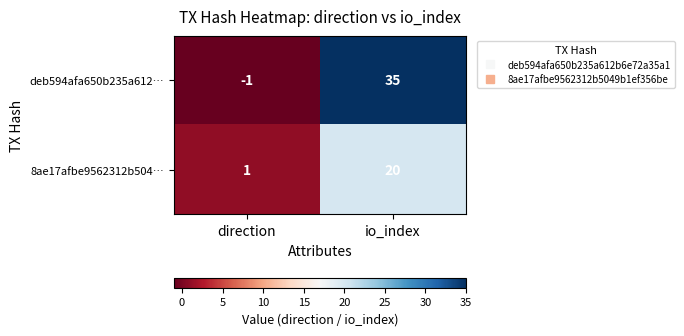

What is the spread (max minus min) of values at io_index?

15